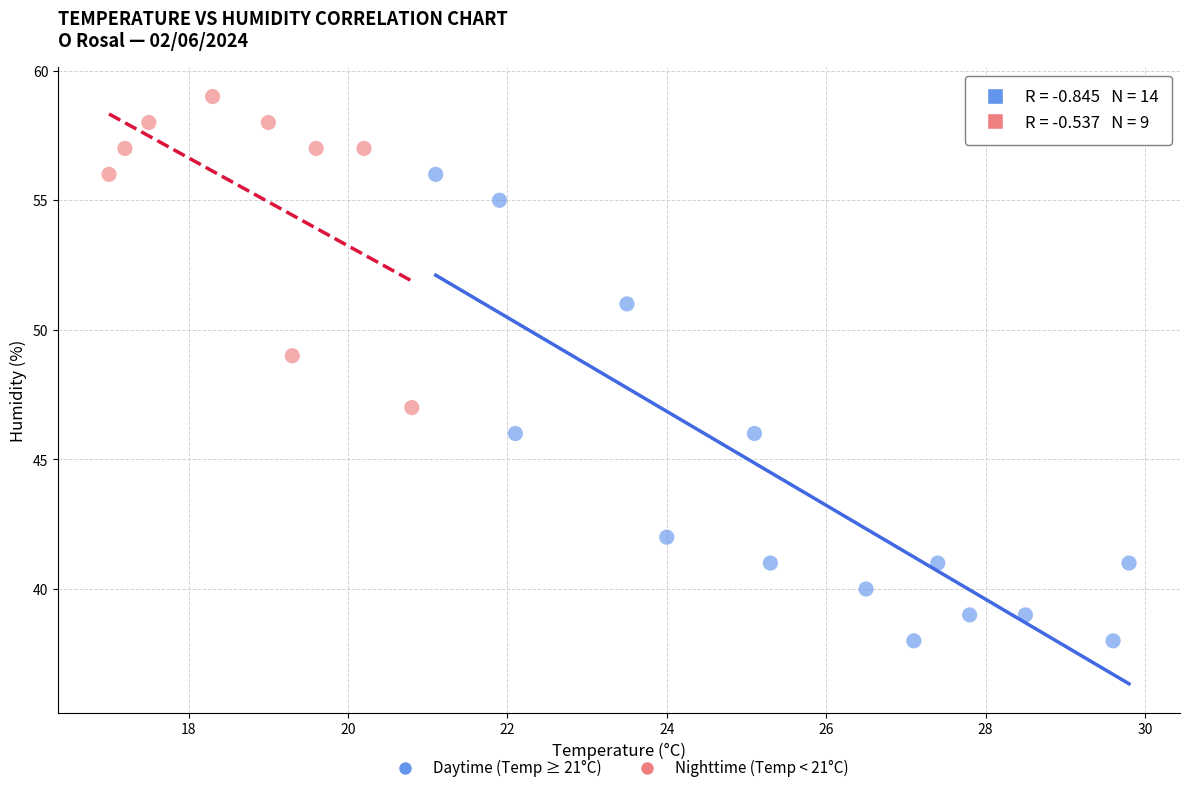

Which series contains the lowest Y value?

Daytime (Temp ≥ 21°C)